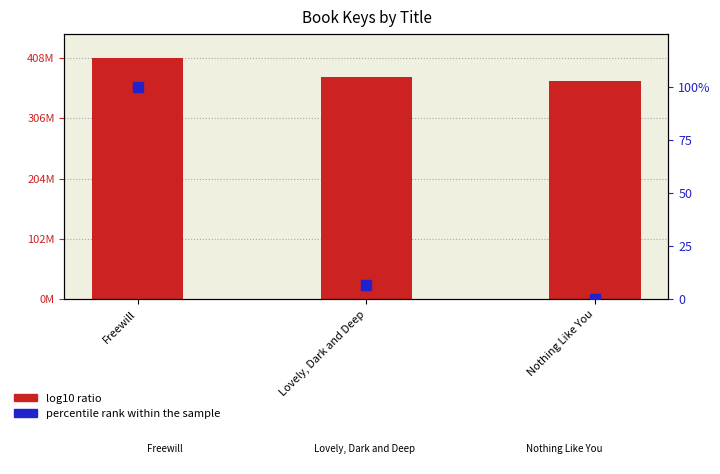

What are all the series names shown in the legend?

log10 ratio, percentile rank within the sample